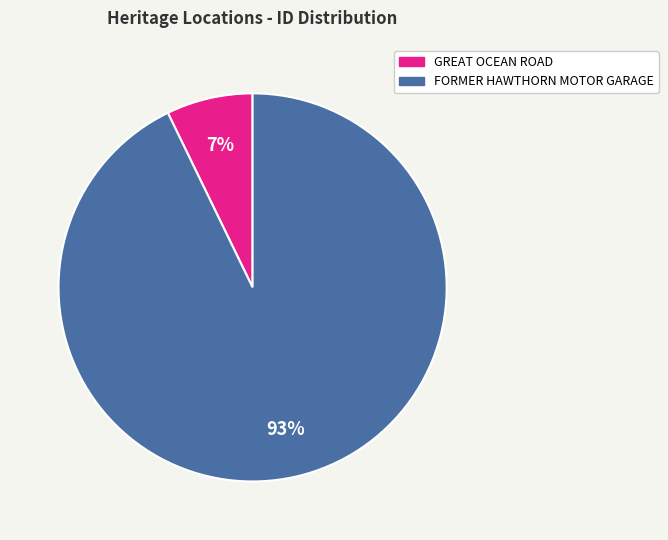

What is the largest slice in the pie chart?

FORMER HAWTHORN MOTOR GARAGE